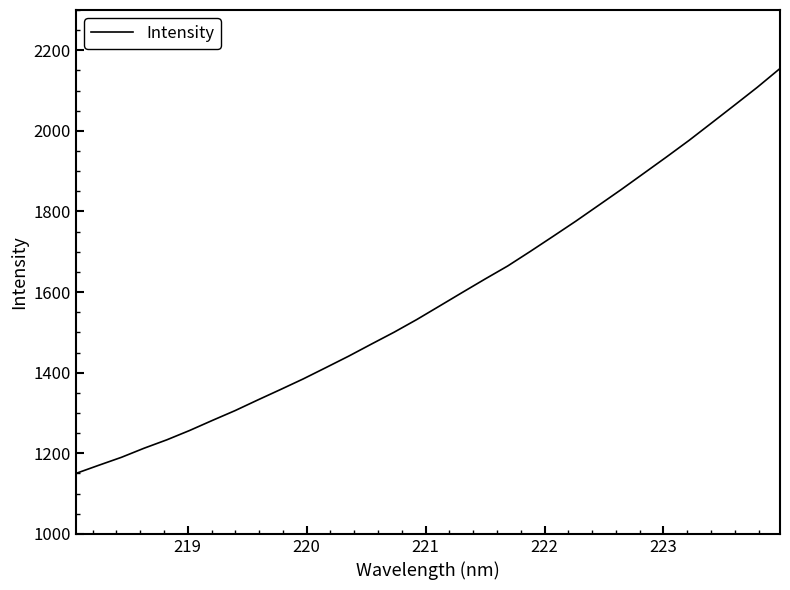

What is the minimum value shown in the chart?

1150.0